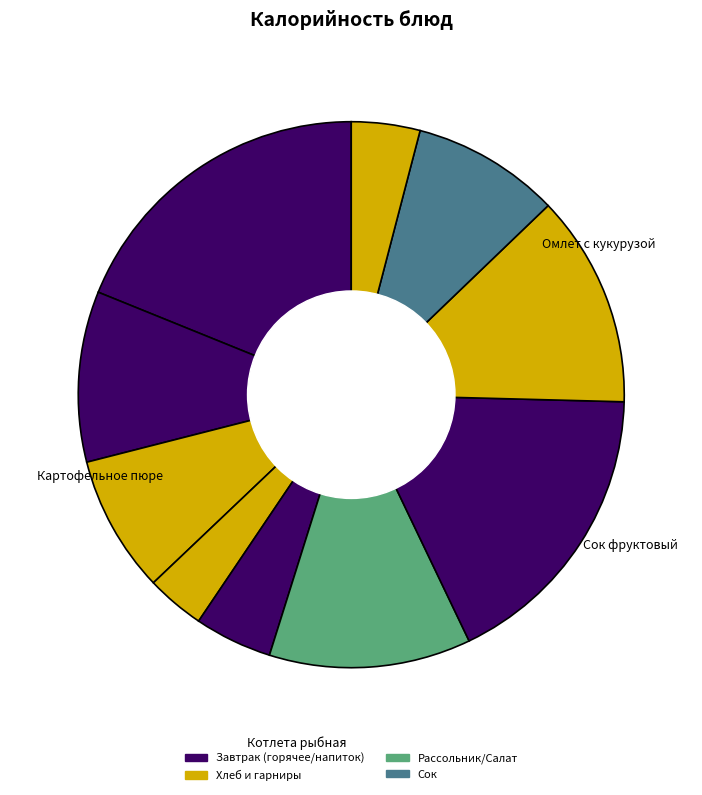

How many segments does this pie chart have?

10